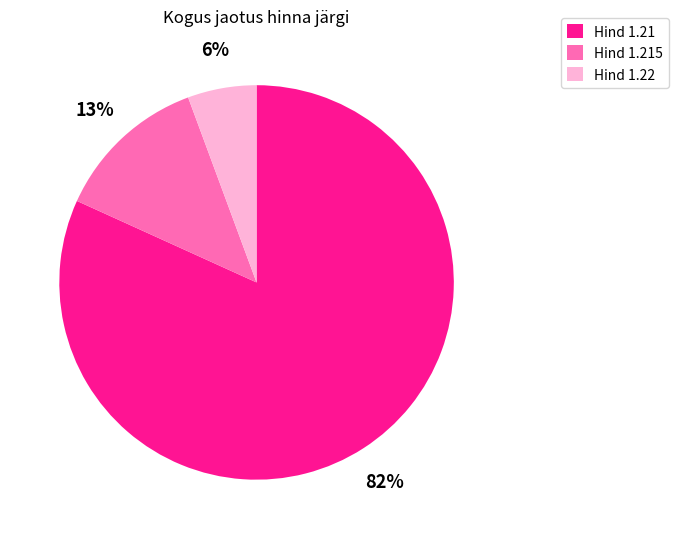

Does any single category account for the majority?

Yes